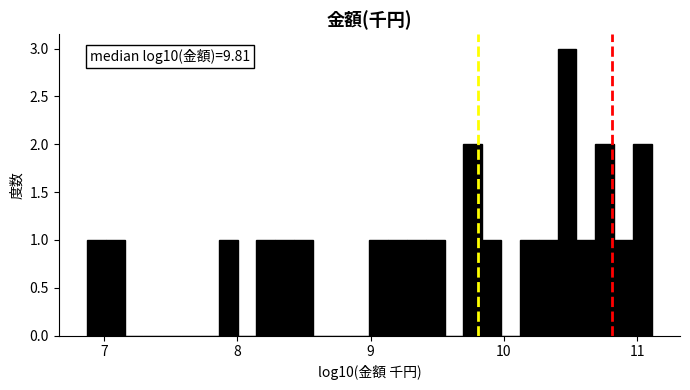

Around what value on the x-axis is the tallest bar? Give the approximate position of its centre, as read against the axis.

10.5